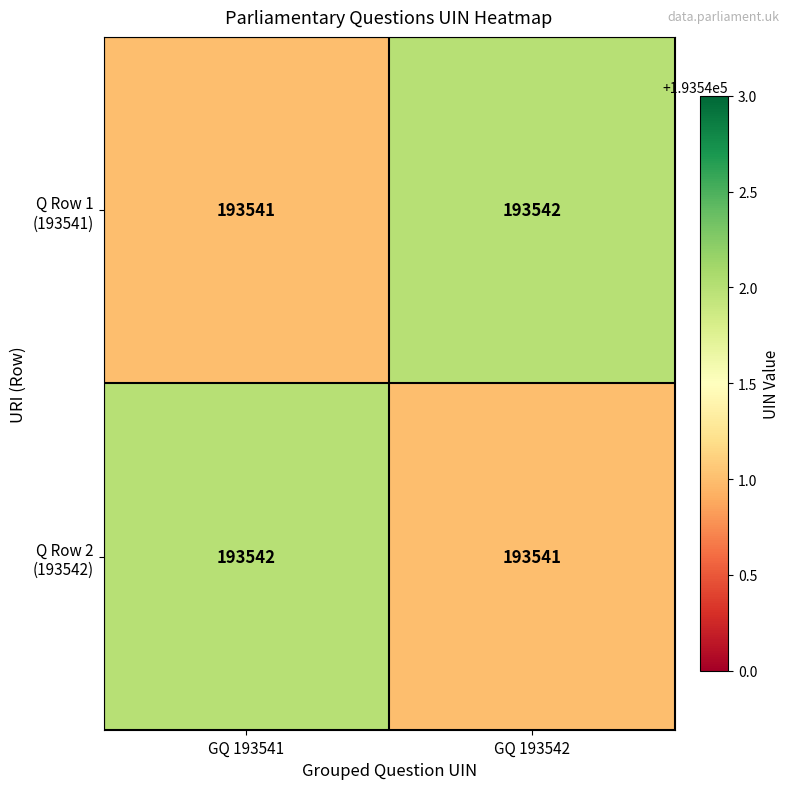

What is the total value across all series at GQ 193542?

387083